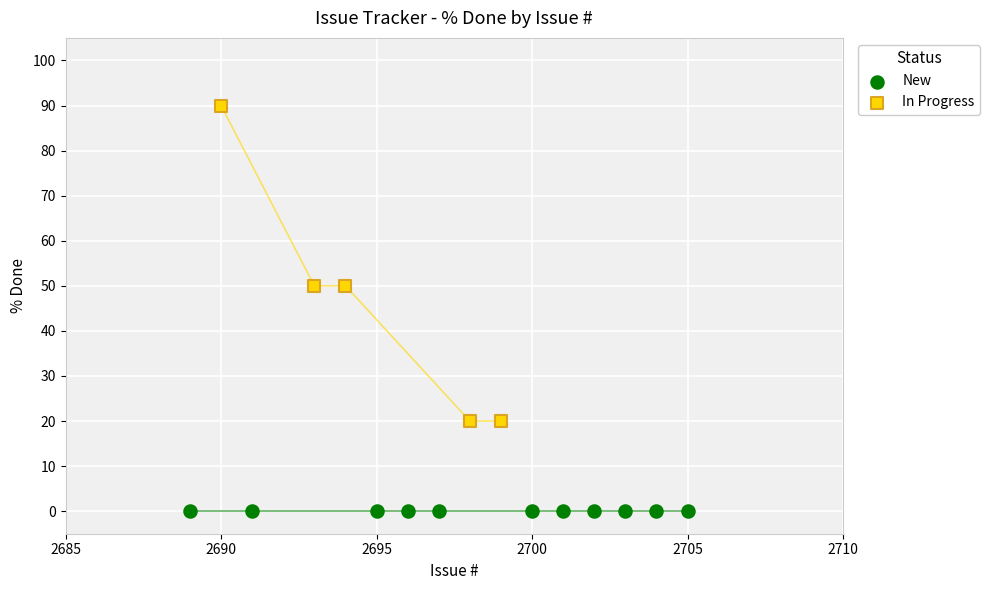

Which series contains the lowest Y value?

New